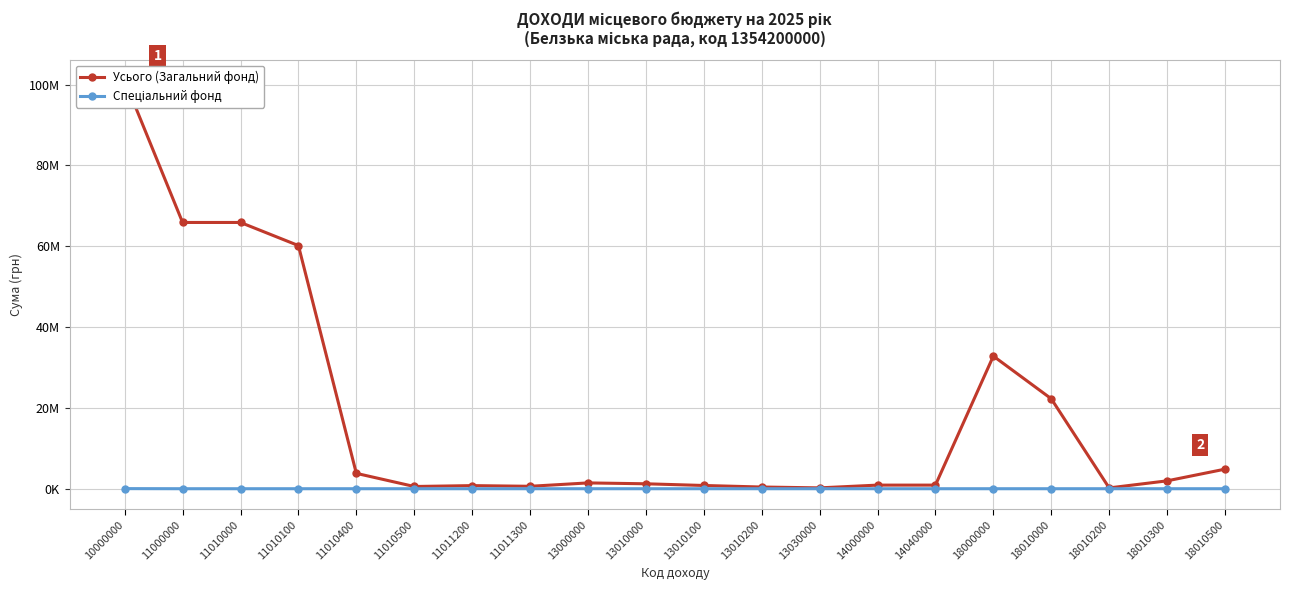

What is the difference between the maximum and minimum values in the Усього (Загальний фонд) series?

100818230